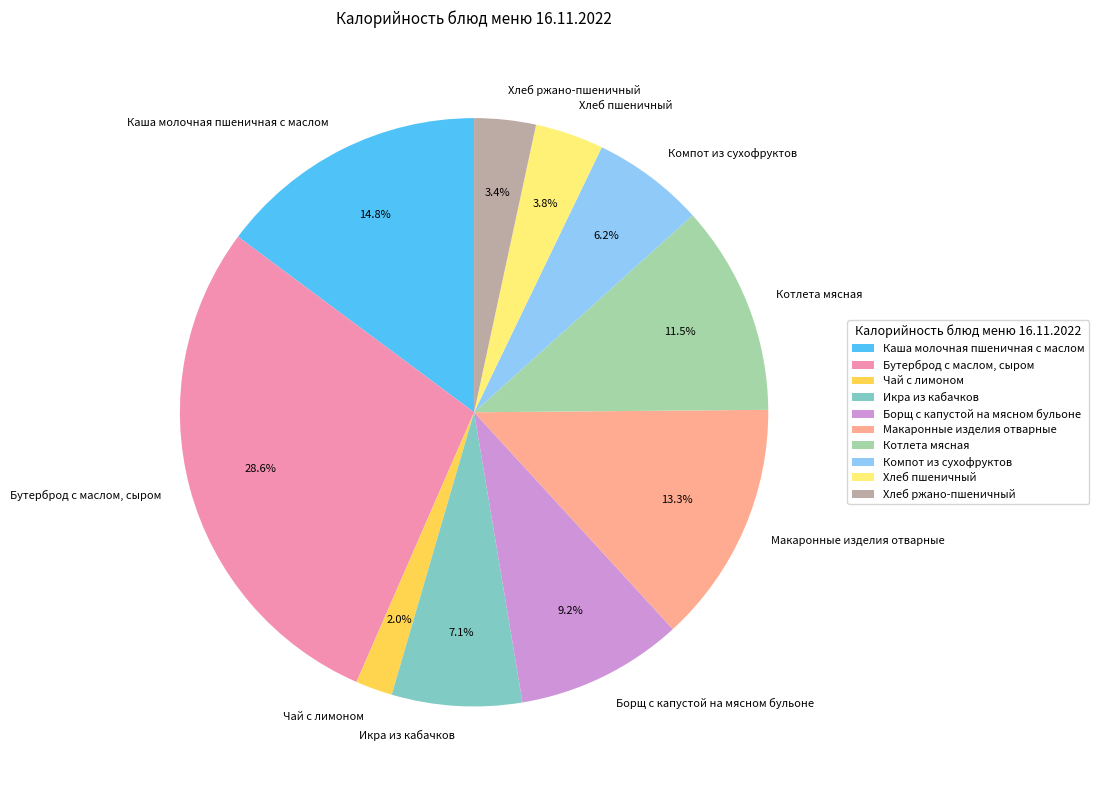

To the nearest percent, what portion does Каша молочная пшеничная с маслом represent?

15%